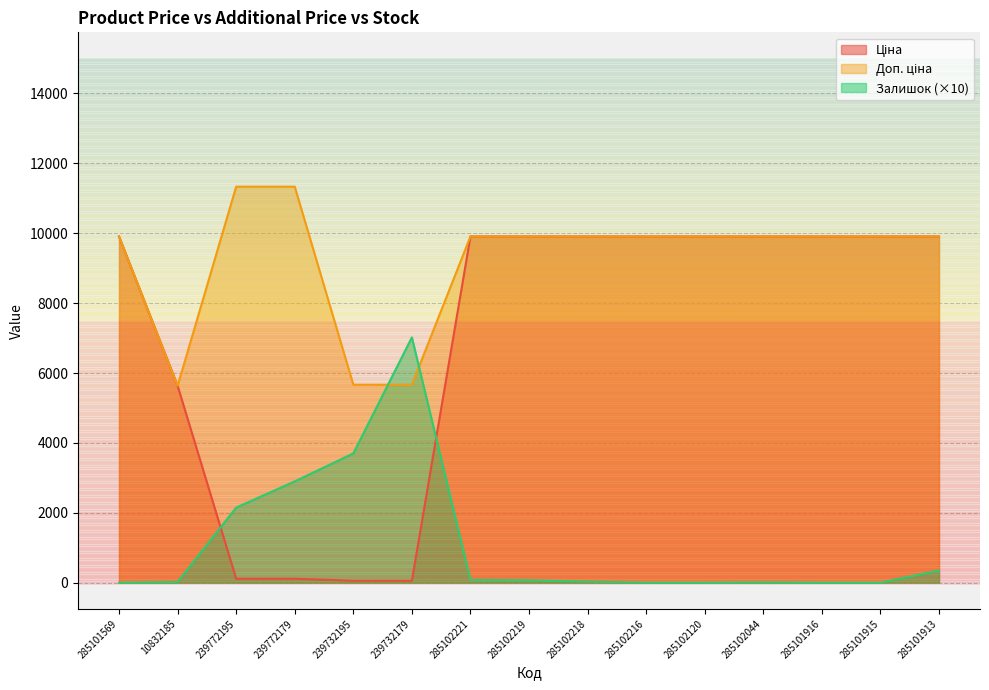

How many distinct data groups are displayed?

3